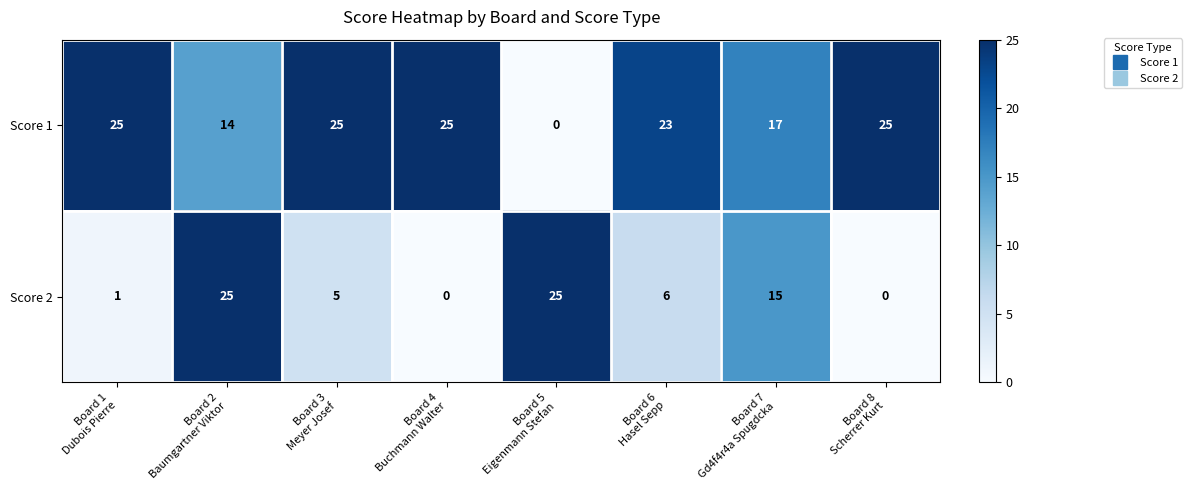

At how many categories does at least one series exceed 15?

8